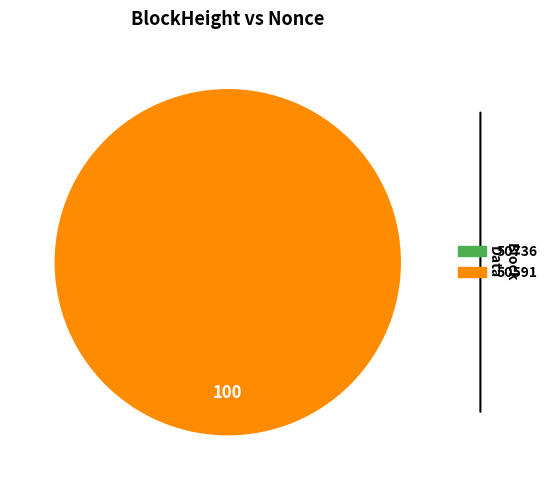

The 50736 slice represents 11% of the pie. True or false?

False